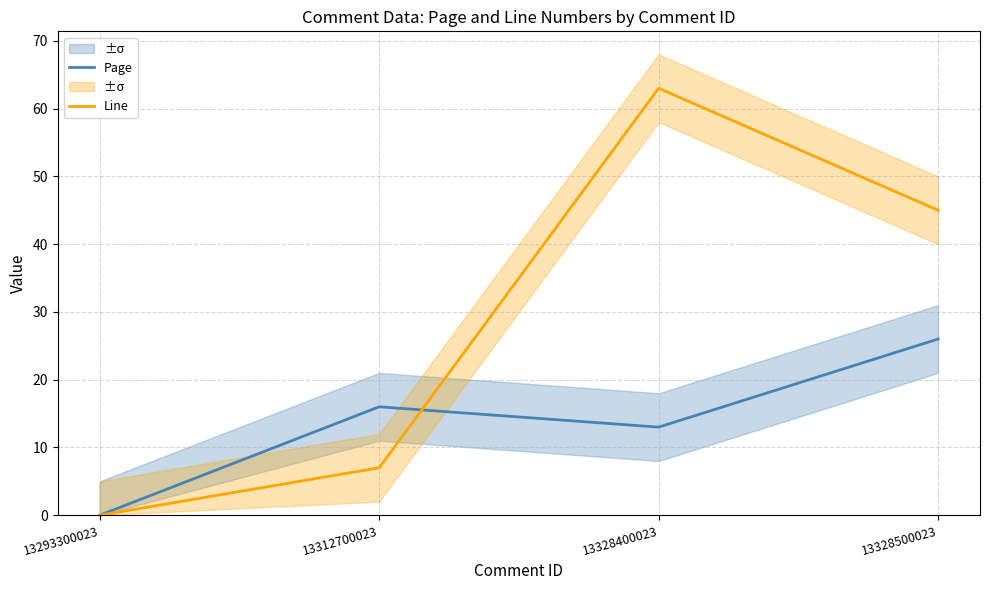

At how many categories does at least one series exceed 30?

2